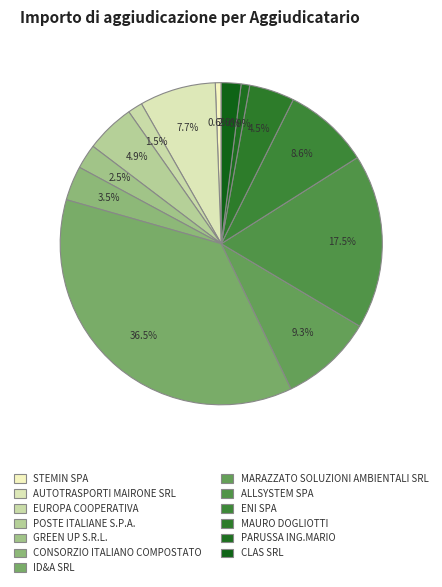

Which slice is the largest?

ID&A SRL